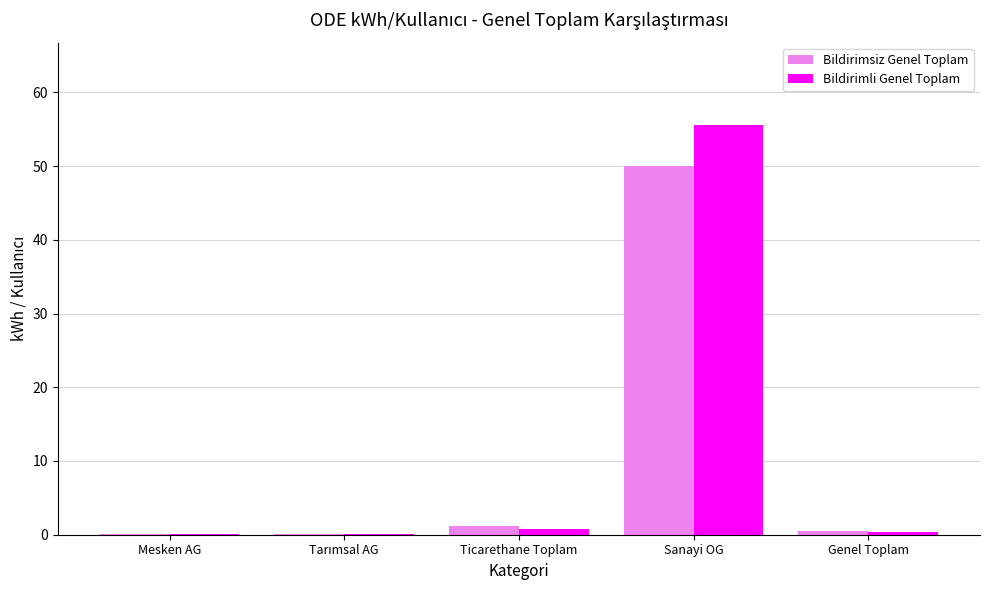

True or false: Bildirimli Genel Toplam has a value of 55.6 at Sanayi OG.

True